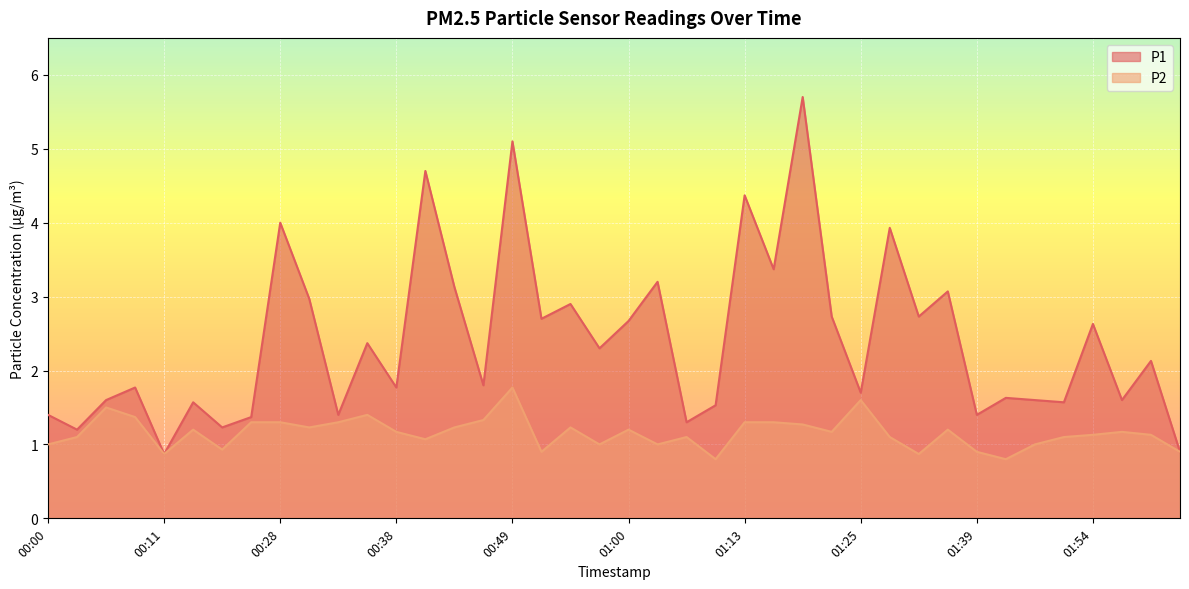

What is the approximate value of P2 at 01:54?

1.1